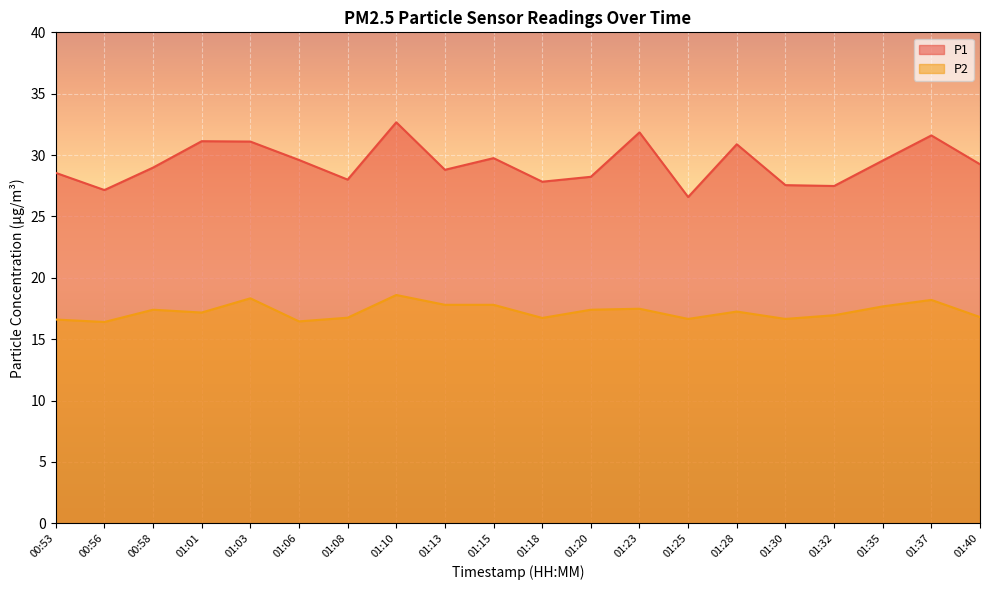

What is the difference between the highest and lowest values at 01:06?

13.2